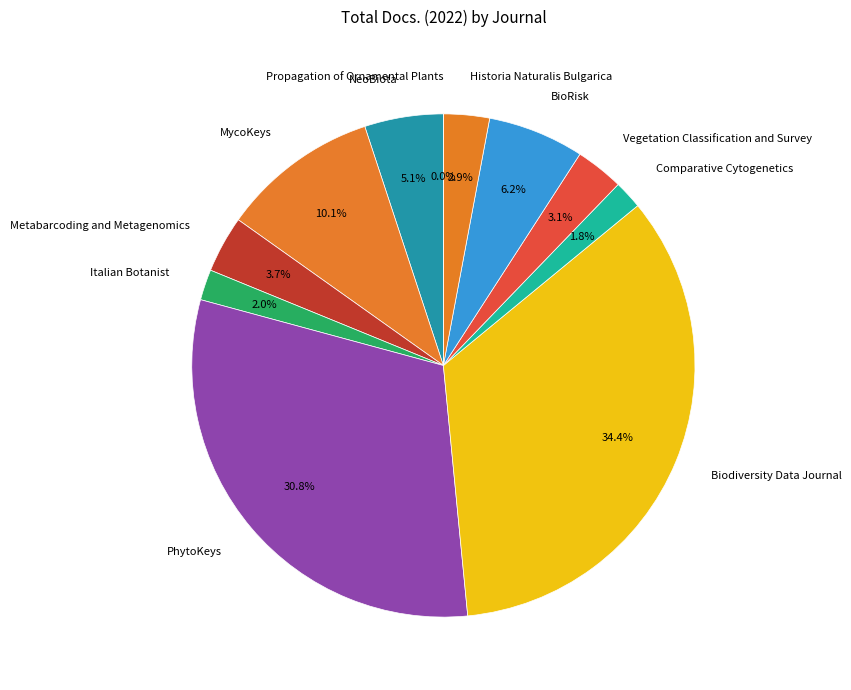

Is MycoKeys the majority of the pie?

No